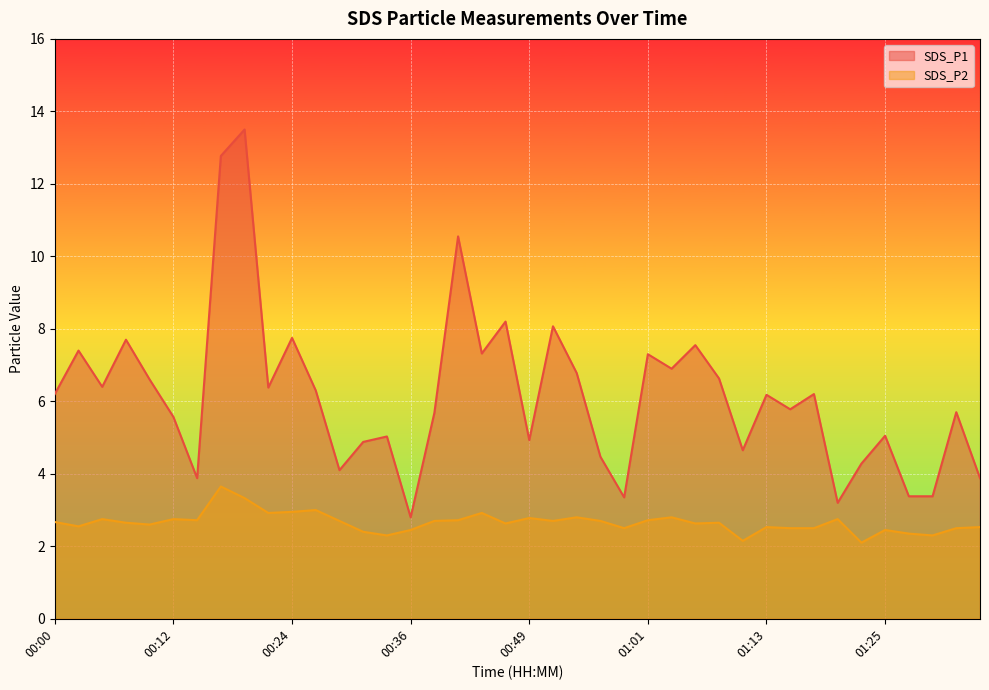

Which label corresponds to the smallest value in the chart?

01:23